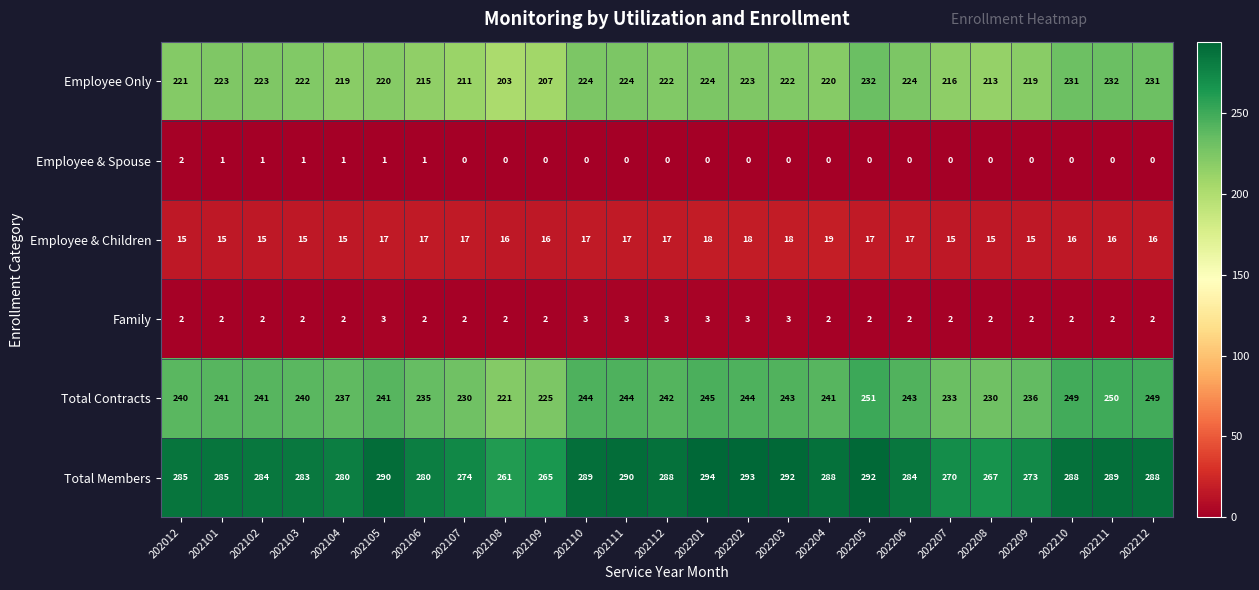

What is the difference between the maximum and minimum values in the Employee Only series?

29